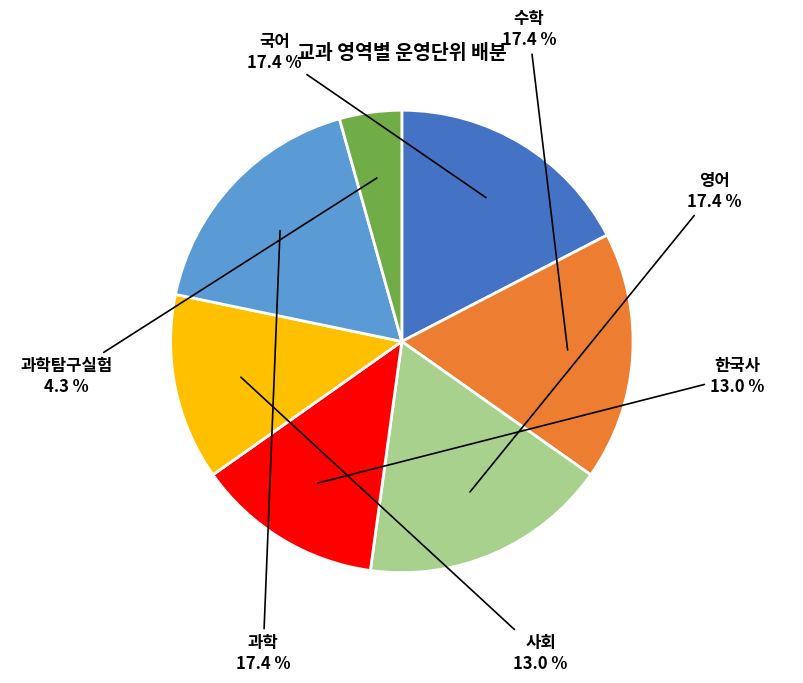

Does any single category account for the majority?

No